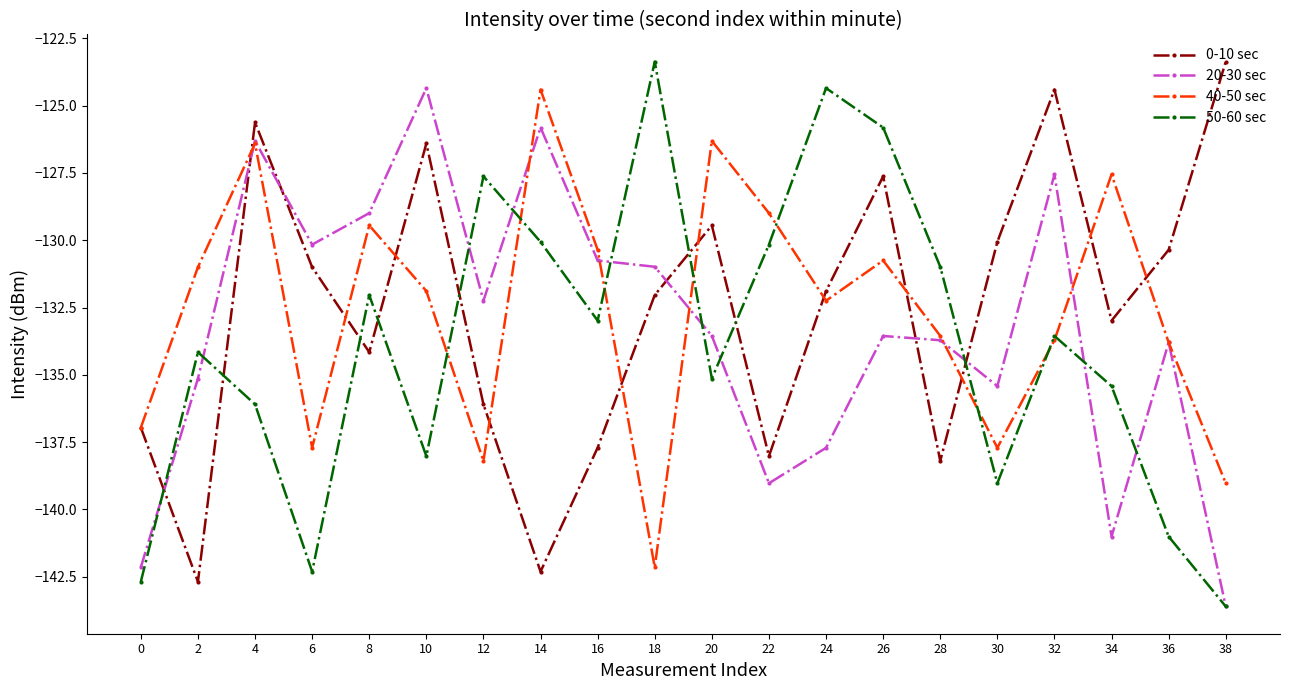

Where is the first local minimum for 0-10 sec?

2